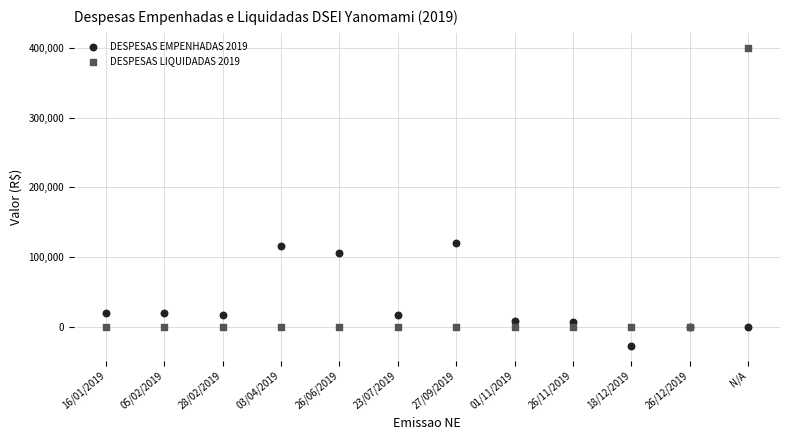

Which series has the widest spread of Y values?

DESPESAS LIQUIDADAS 2019